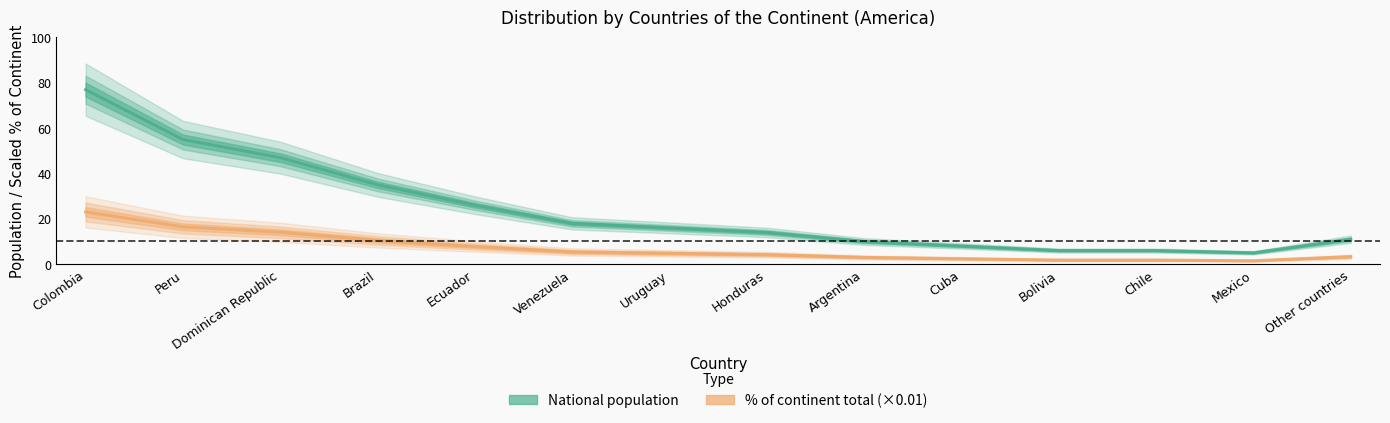

What is the label of the 2nd point from the left?

Peru